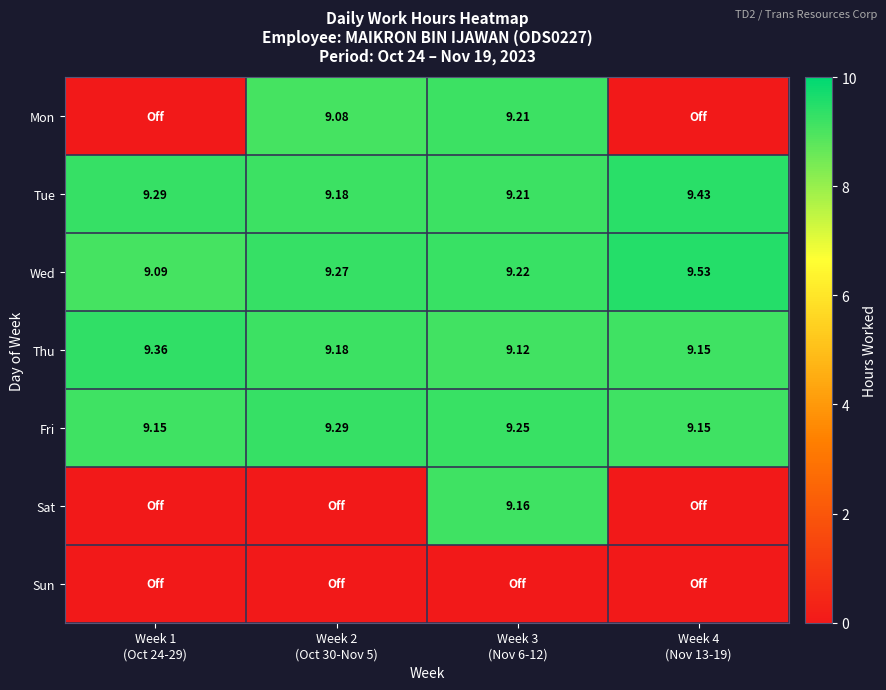

What is the sum of the Mon values at Week 1 (Oct 24-29) and Week 3 (Nov 6-12)?

9.2